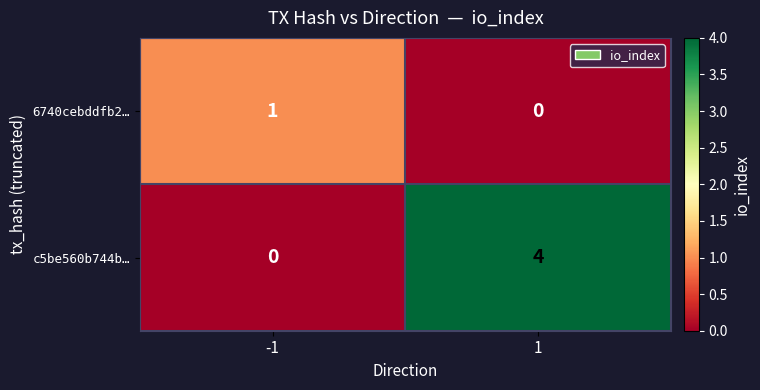

Which series changed the most between -1 and 1?

c5be560b744b…